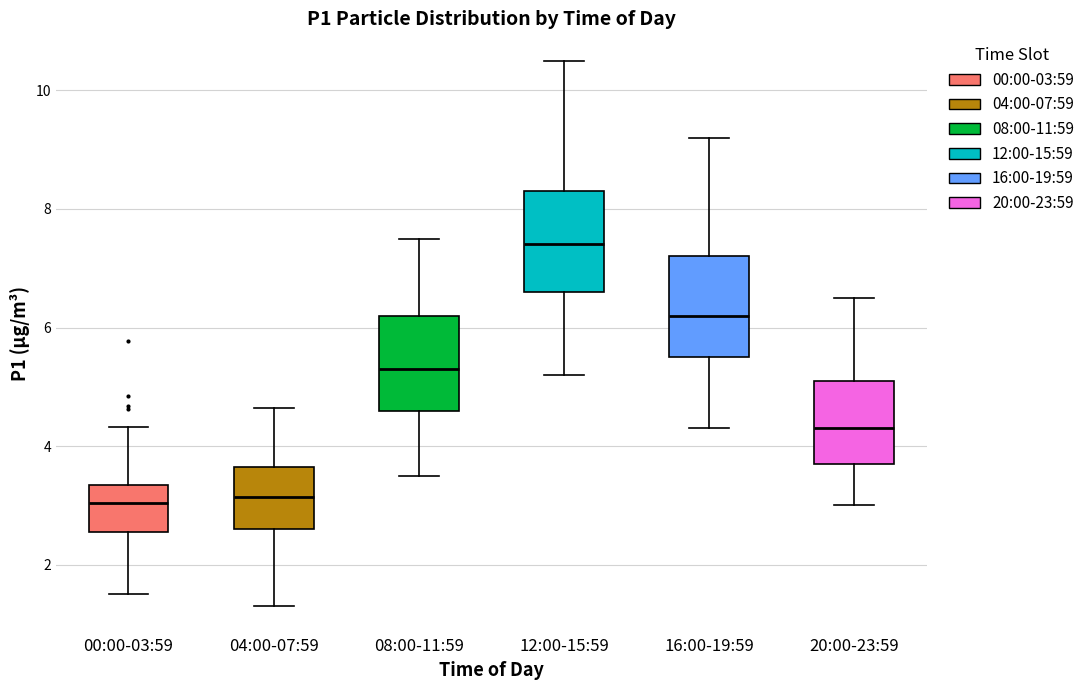

Reading left to right, read every box against the y-axis: the position of its median line, the range the box covers, and the ends of its whiskers. The values are not printed on the chart, so give them approximately, as read against the axis.

00:00-03:59: median 3.0, box 2.6 to 3.4, whiskers 1.6 to 4.4
04:00-07:59: median 3.2, box 2.6 to 3.6, whiskers 1.4 to 4.6
08:00-11:59: median 5.4, box 4.6 to 6.2, whiskers 3.6 to 7.6
12:00-15:59: median 7.4, box 6.6 to 8.4, whiskers 5.2 to 10.6
16:00-19:59: median 6.2, box 5.6 to 7.2, whiskers 4.4 to 9.2
20:00-23:59: median 4.4, box 3.8 to 5.2, whiskers 3.0 to 6.6